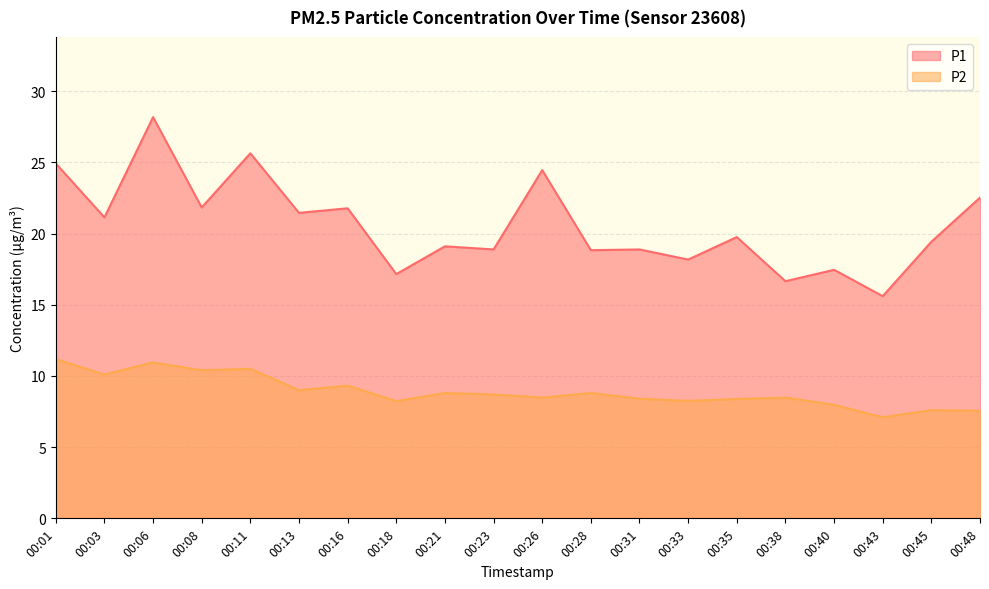

True or false: P2 has a value of 9.3 at 00:16.

True